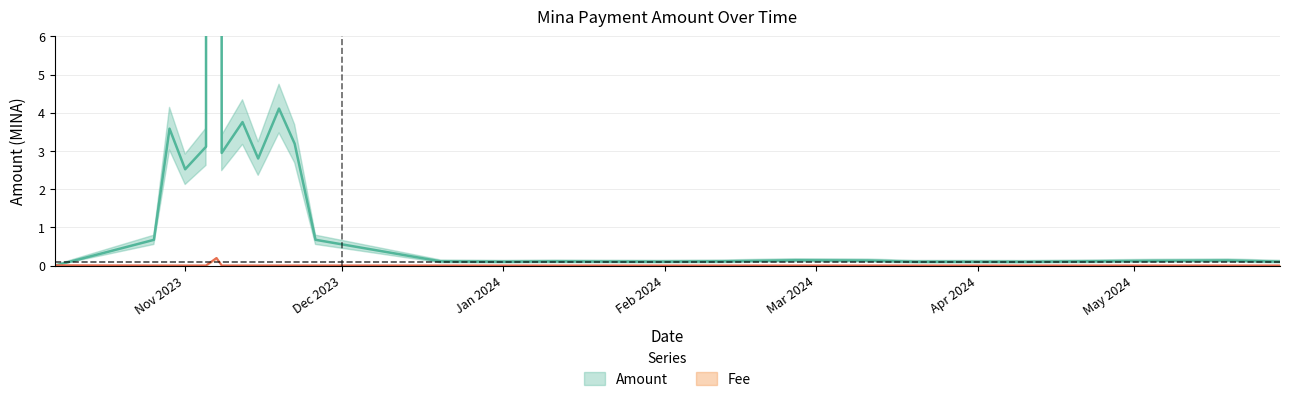

Which series has the largest range (max minus min)?

Amount